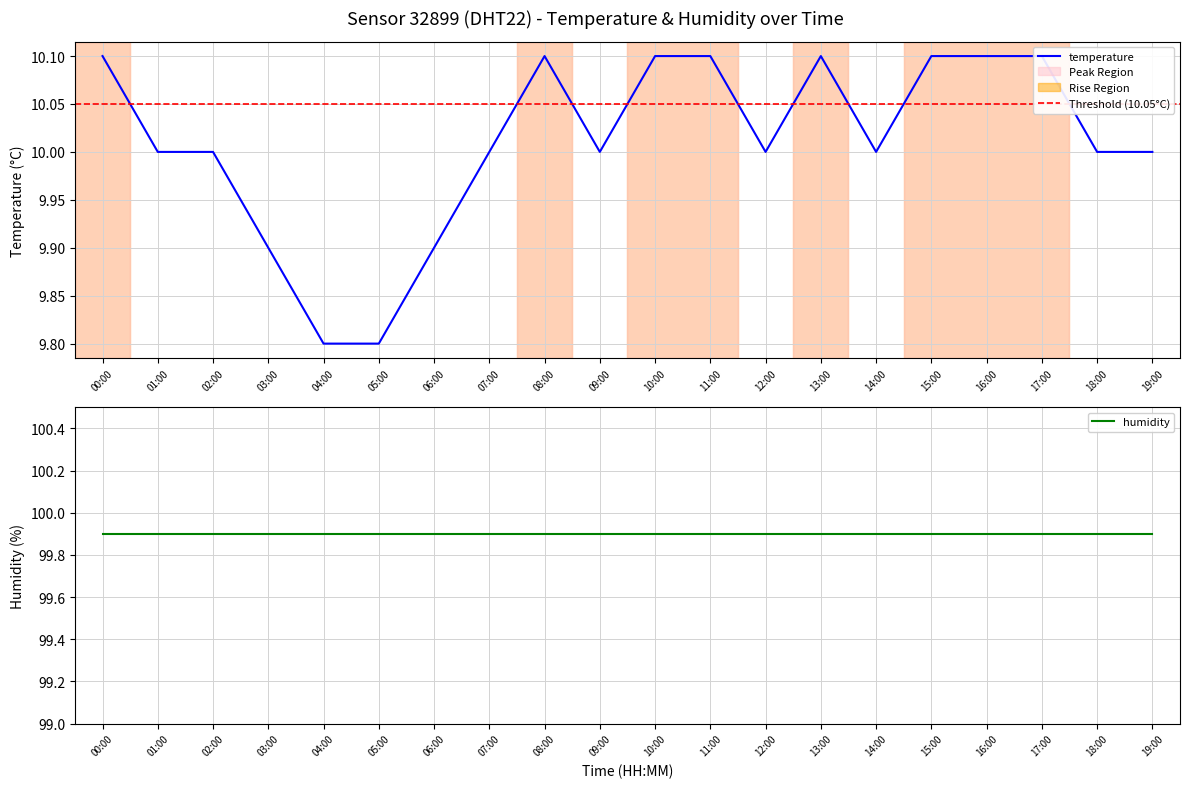

What is the maximum value shown in the chart?

10.1